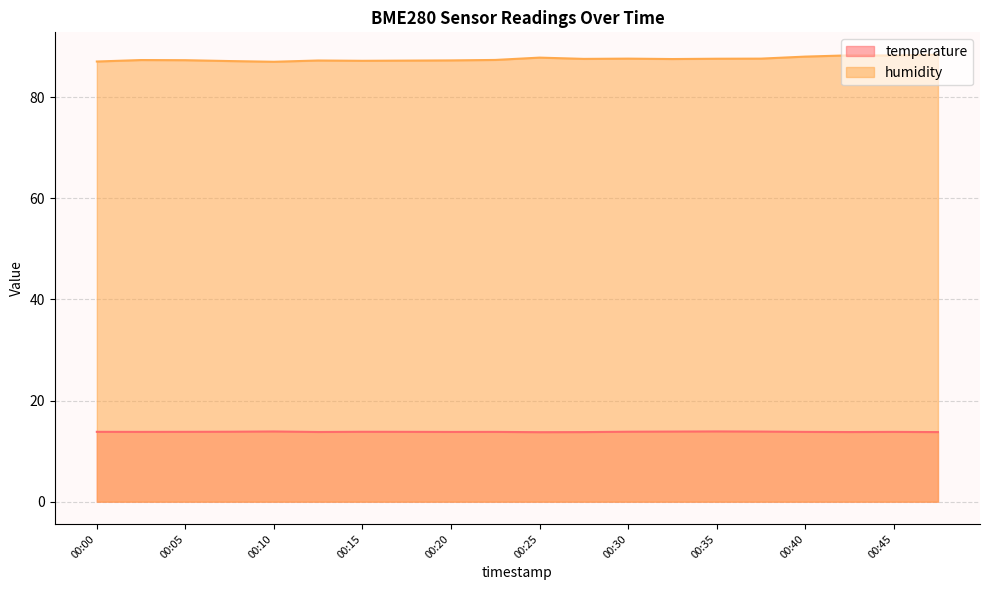

What is the average value of the temperature series?

13.8